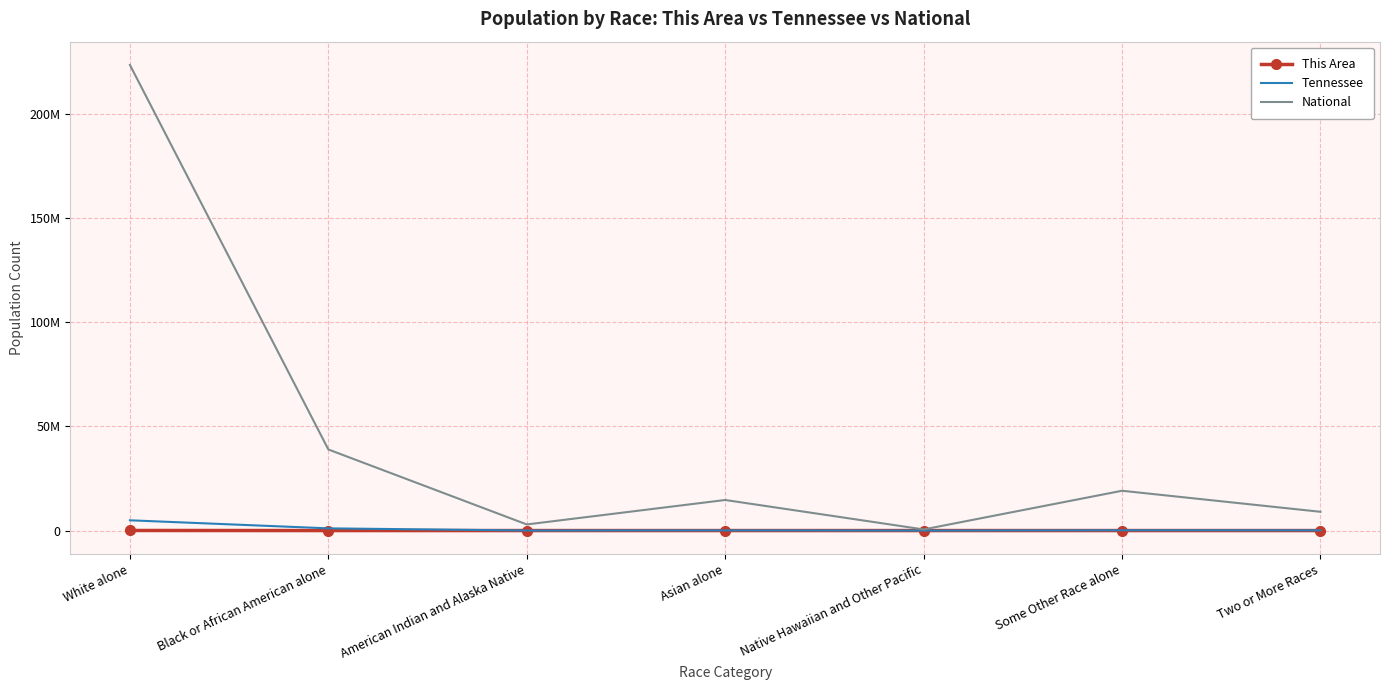

What are all the series names shown in the legend?

This Area, Tennessee, National